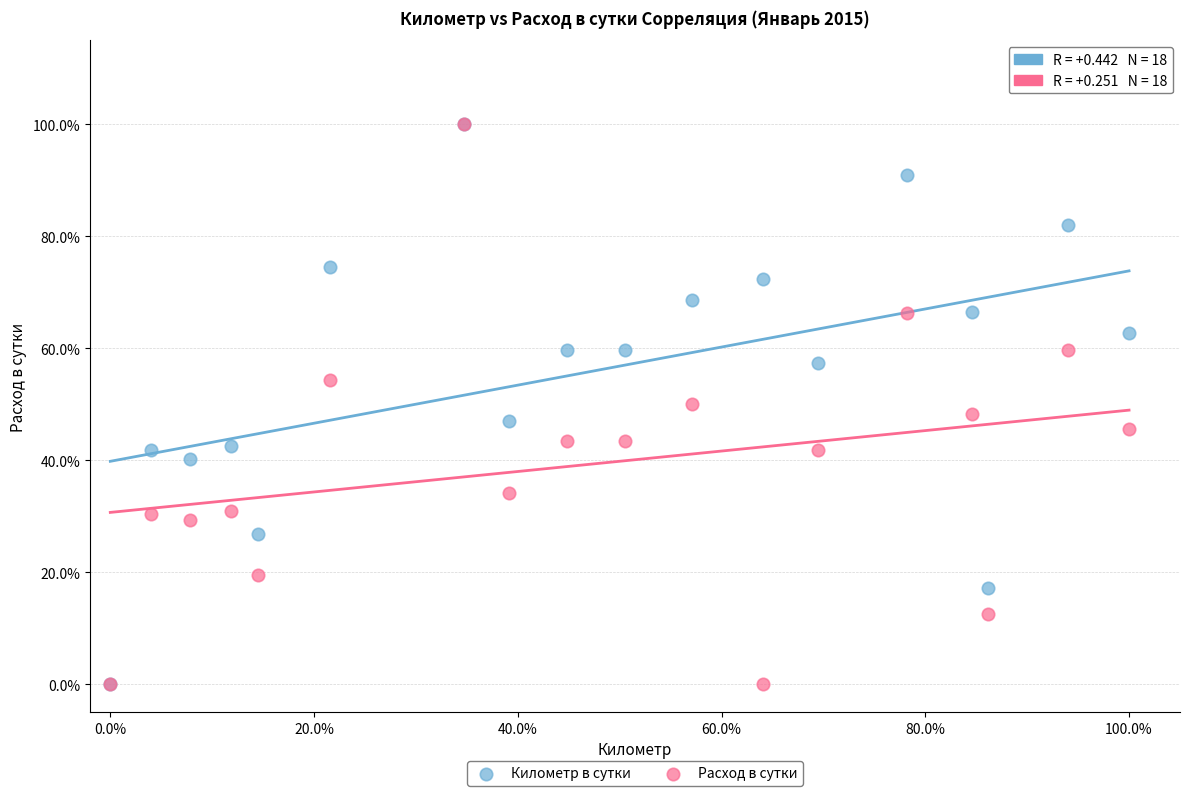

What are all the series names shown in the legend?

Километр в сутки, Расход в сутки